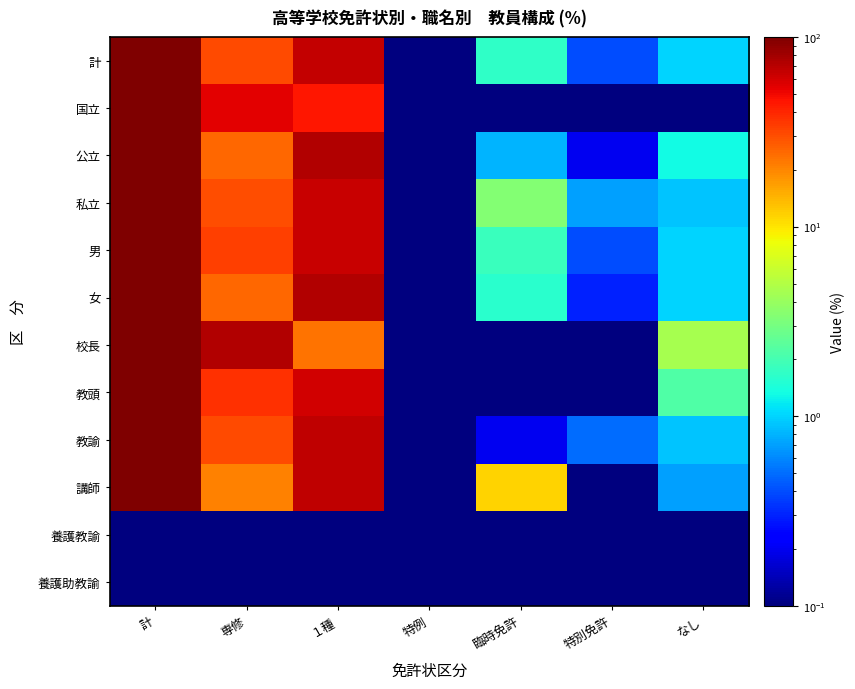

Reading right to left, extract all data points from this chart.

計: なし=1.0	特別免許=0.4	臨時免許=1.7	特例=0.1	１種=66.2	専修=30.7	計=100.0
国立: なし=0.1	特別免許=0.1	臨時免許=0.1	特例=0.1	１種=45.5	専修=54.5	計=100.0
公立: なし=1.3	特別免許=0.2	臨時免許=0.8	特例=0.1	１種=72.8	専修=24.9	計=100.0
私立: なし=0.9	特別免許=0.7	臨時免許=3.4	特例=0.1	１種=64.7	専修=30.3	計=100.0
男: なし=1.0	特別免許=0.4	臨時免許=1.8	特例=0.1	１種=63.7	専修=33.1	計=100.0
女: なし=1.0	特別免許=0.3	臨時免許=1.6	特例=0.1	１種=72.5	専修=24.6	計=100.0
校長: なし=4.5	特別免許=0.1	臨時免許=0.1	特例=0.1	１種=22.7	専修=72.7	計=100.0
教頭: なし=2.2	特別免許=0.1	臨時免許=0.1	特例=0.1	１種=60.0	専修=37.8	計=100.0
教諭: なし=0.9	特別免許=0.5	臨時免許=0.2	特例=0.1	１種=67.5	専修=30.9	計=100.0
講師: なし=0.7	特別免許=0.1	臨時免許=11.4	特例=0.1	１種=67.1	専修=20.8	計=100.0
養護教諭: なし=0.1	特別免許=0.1	臨時免許=0.1	特例=0.1	１種=0.1	専修=0.1	計=0.1
養護助教諭: なし=0.1	特別免許=0.1	臨時免許=0.1	特例=0.1	１種=0.1	専修=0.1	計=0.1